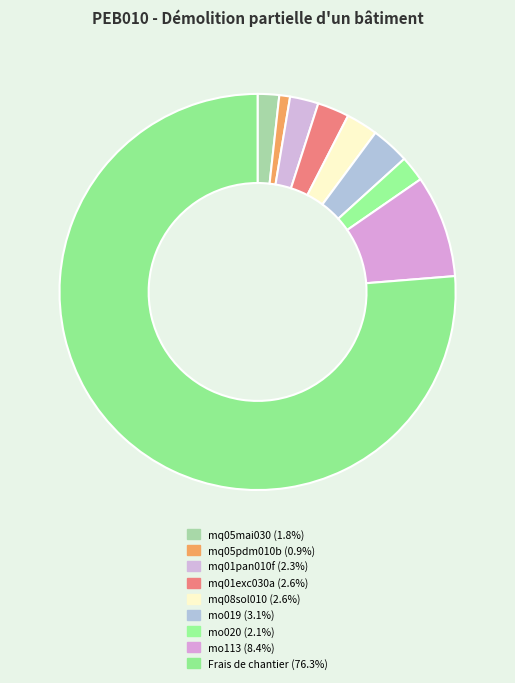

How many slices are in this pie chart?

9